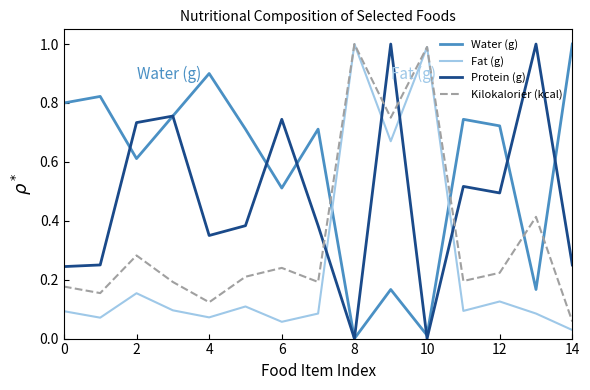

List the series in order of their overall mean, lowest first.

Fat (g), Kilokalorier (kcal), Protein (g), Water (g)